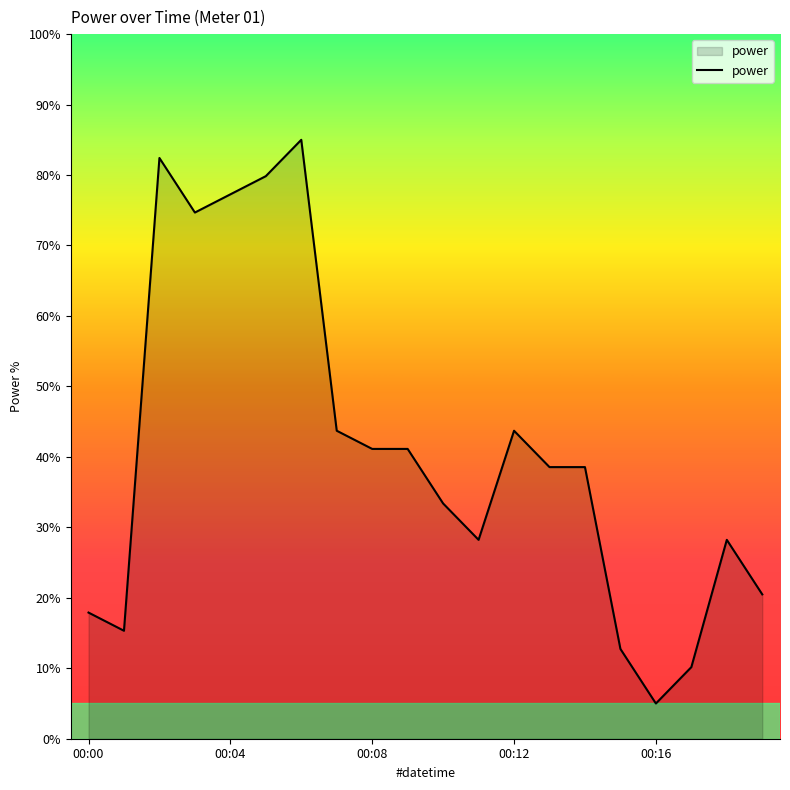

What is the greatest value displayed?

85.0